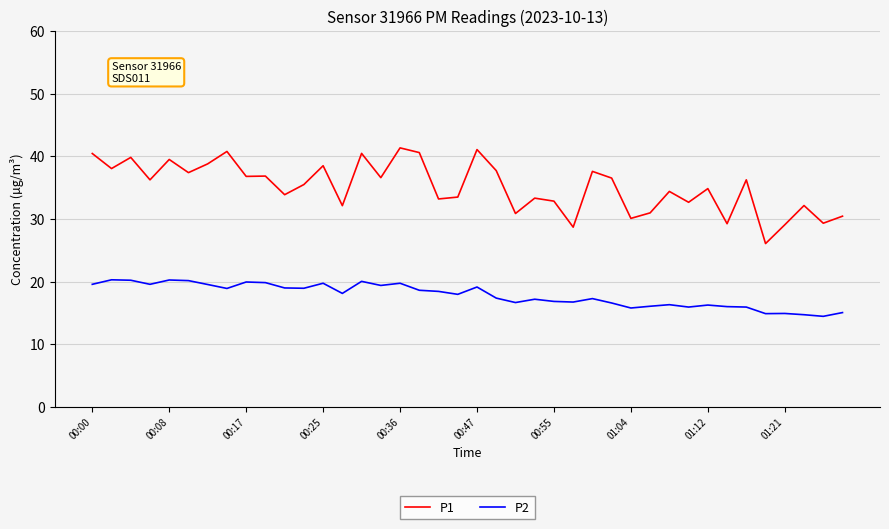

What is the smallest value displayed?

14.5